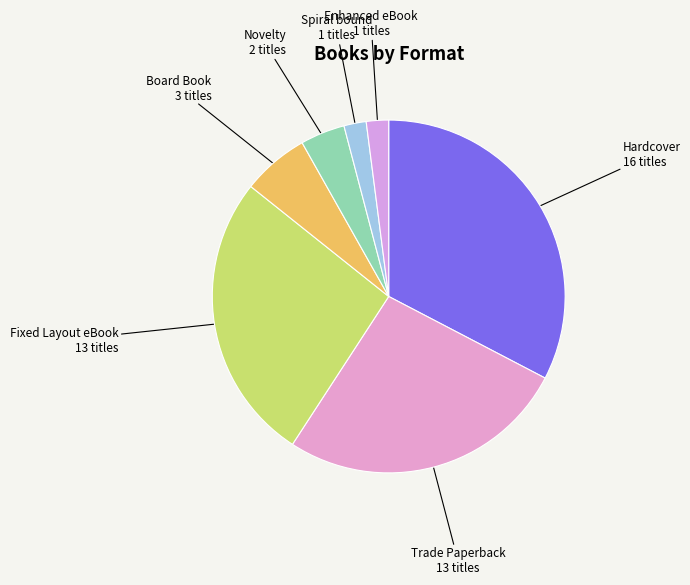

How many segments does this pie chart have?

7